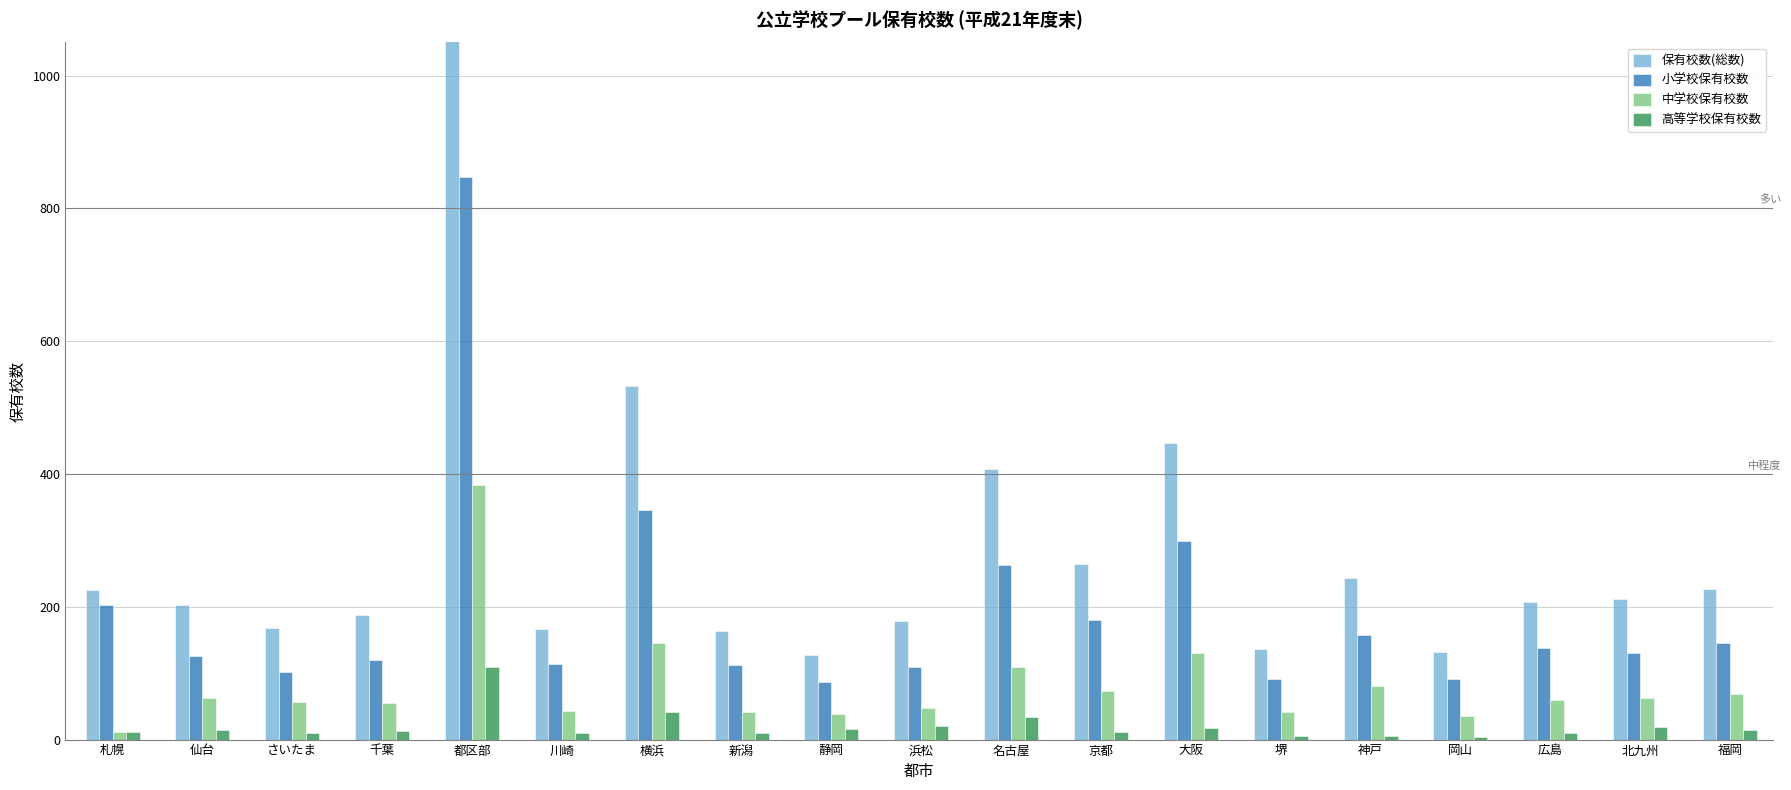

What is the total value across all series at 北九州?

424